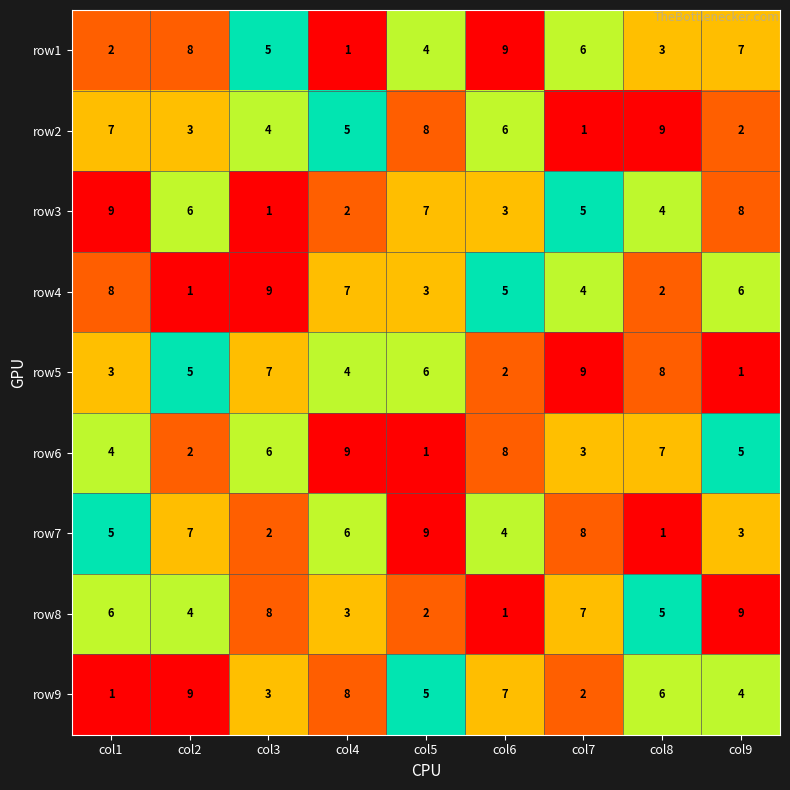

How many categories are shown in the chart?

9